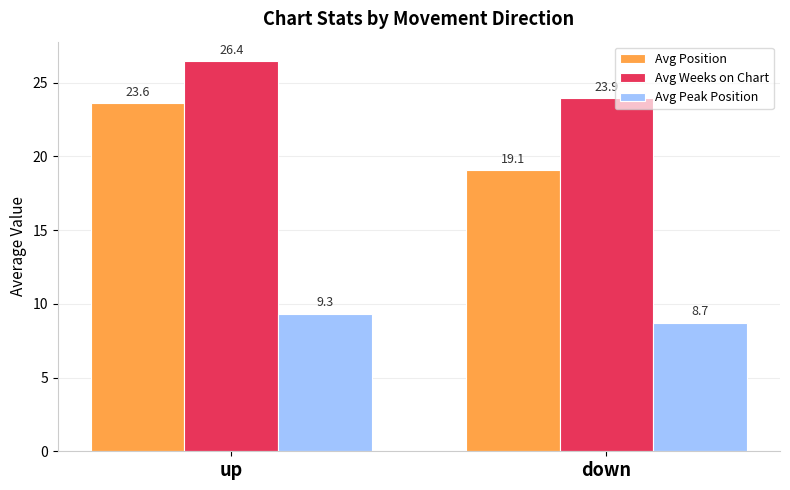

What is the value of the Avg Peak Position bar at the 1st from the left?

9.3